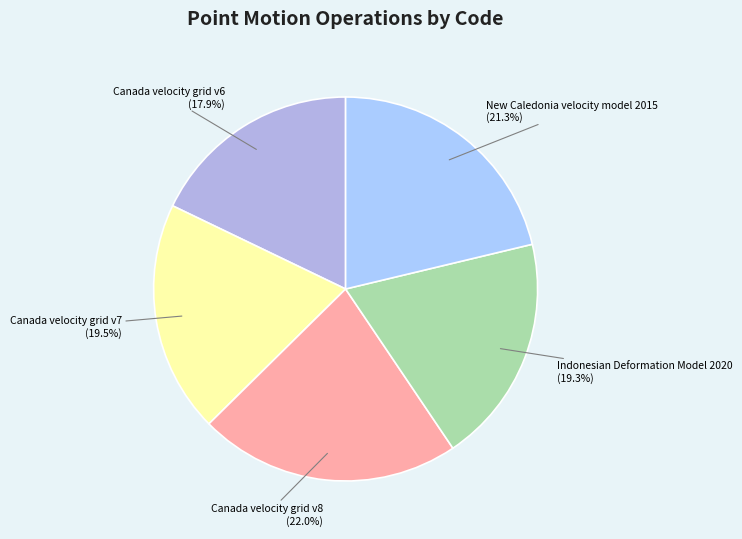

Which has a higher value, Canada velocity grid v8 or Canada velocity grid v7?

Canada velocity grid v8